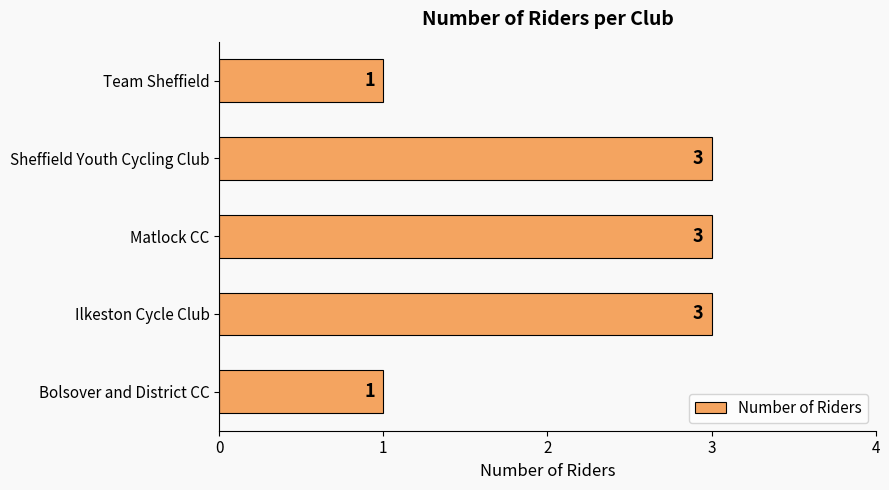

Is it true that the value at Bolsover and District CC is 1?

True